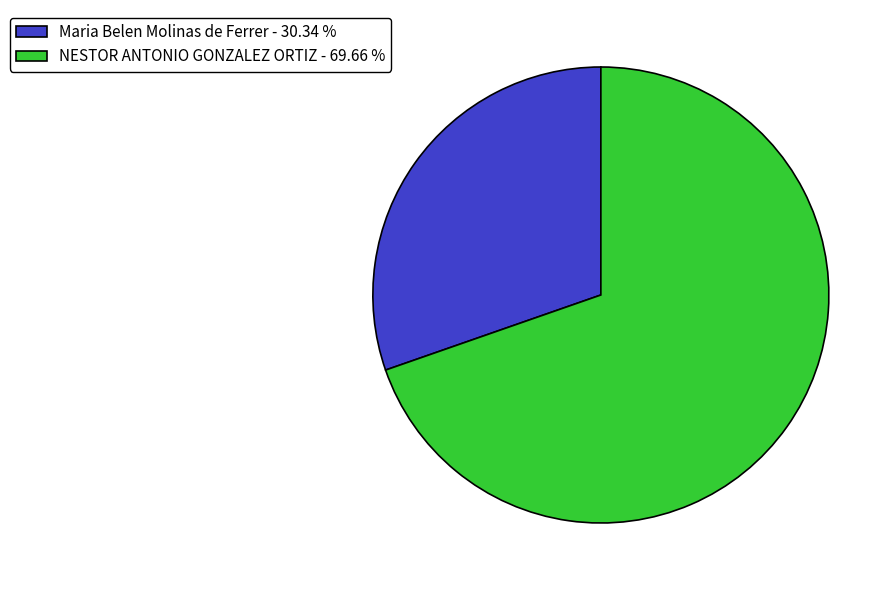

What is the smallest slice in the pie chart?

Maria Belen Molinas de Ferrer